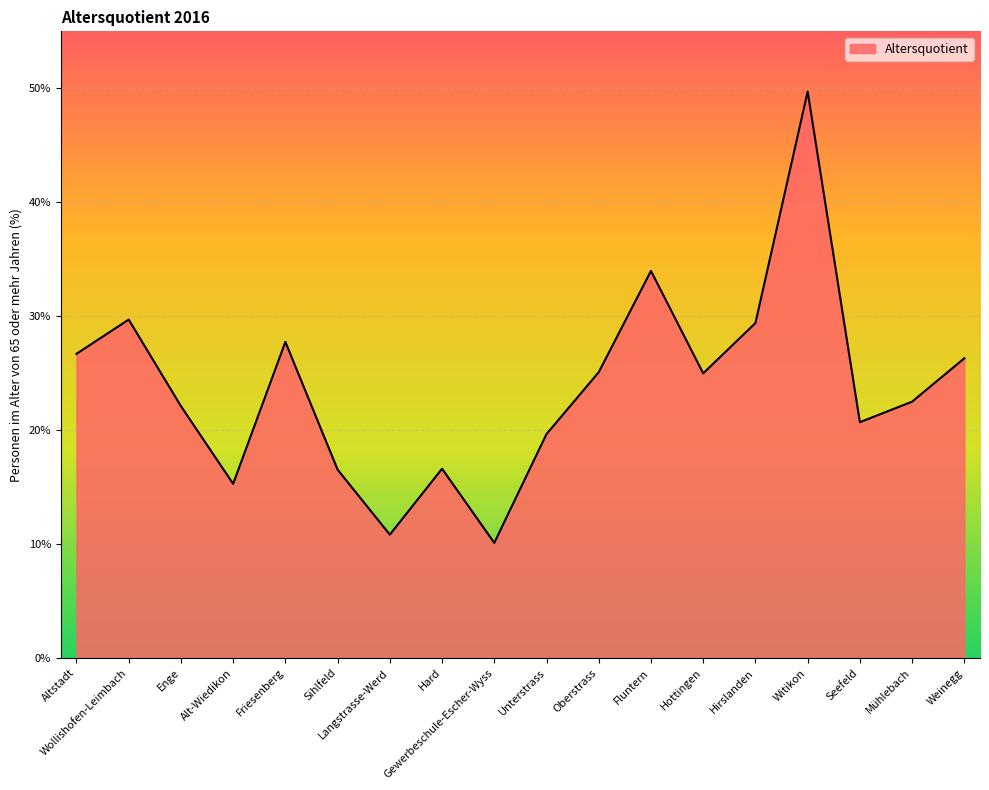

What is the ratio of the value at Friesenberg to the value at Hirslanden?

0.9